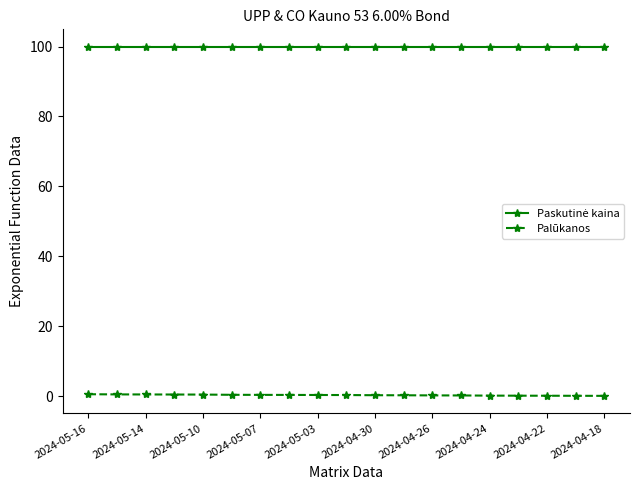

What is the average value of the Palūkanos series?

0.3